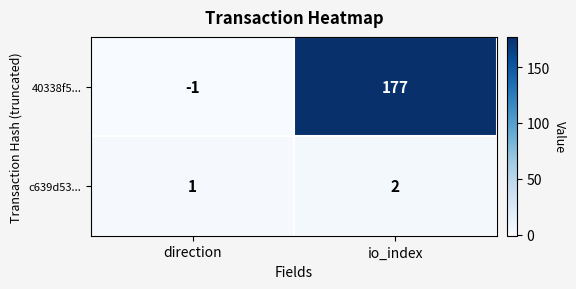

Rank the series by their maximum value, from highest to lowest.

40338f5..., c639d53...